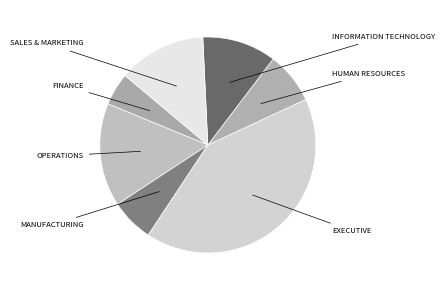

How many segments does this pie chart have?

7